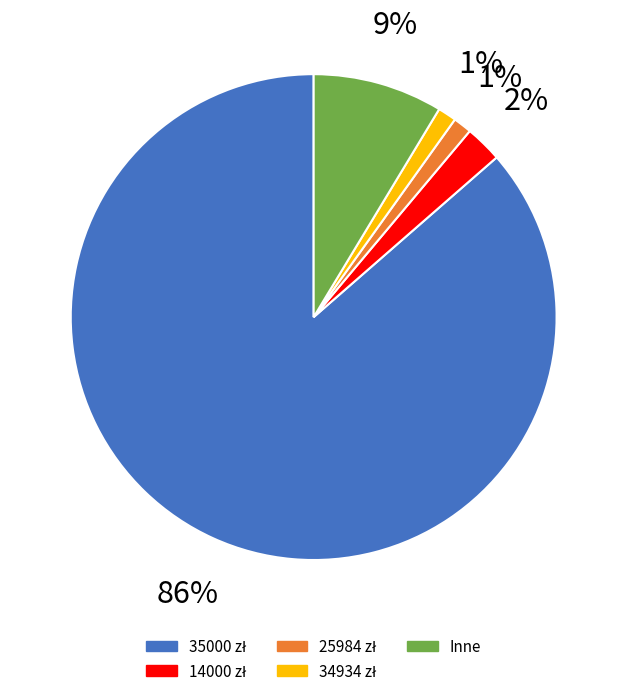

To the nearest percent, what portion does Inne represent?

9%